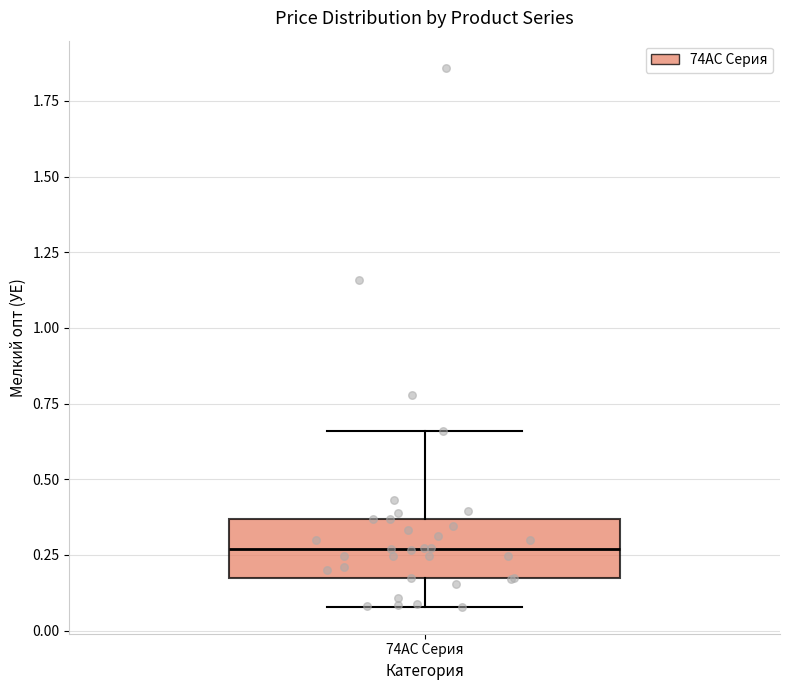

Where does the median line of the box for 74АС Серия sit on the y-axis? The values are not printed on the chart, so give them approximately, as read against the axis.

0.25